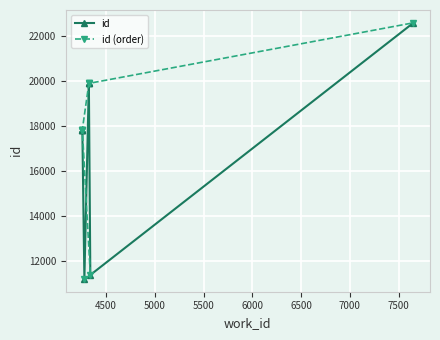

What is the difference between the second highest and second lowest values in the id series?

8516